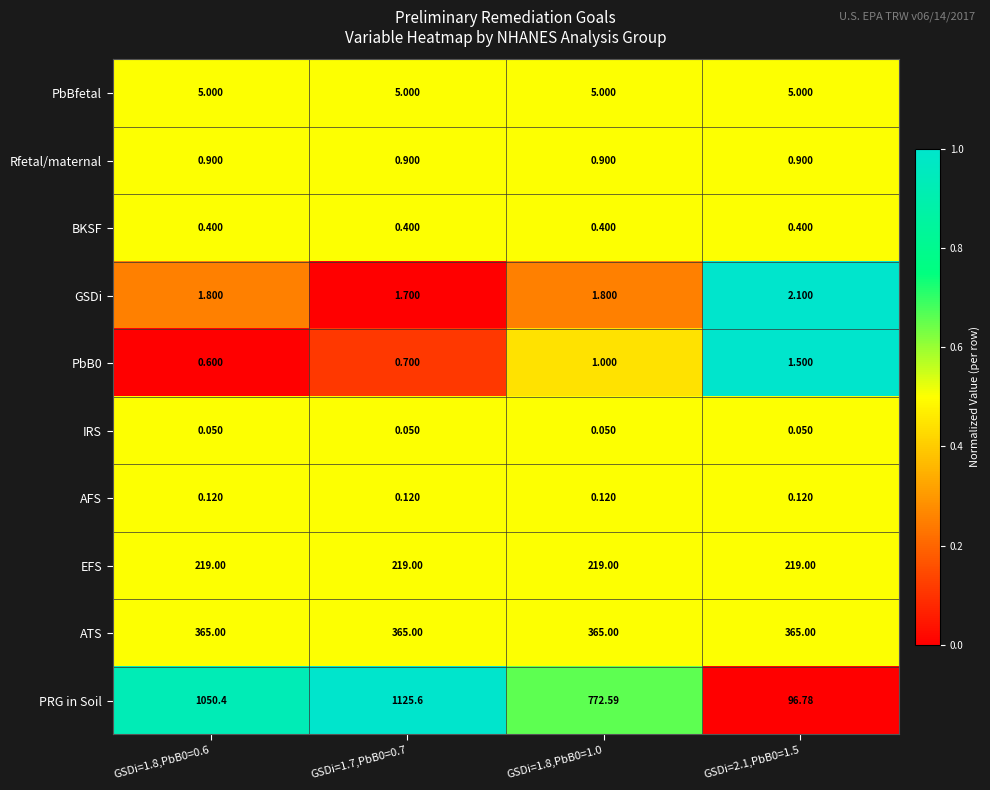

Between GSDi=1.8,PbB0=0.6 and GSDi=1.8,PbB0=1.0, which series saw the biggest shift?

PRG in Soil